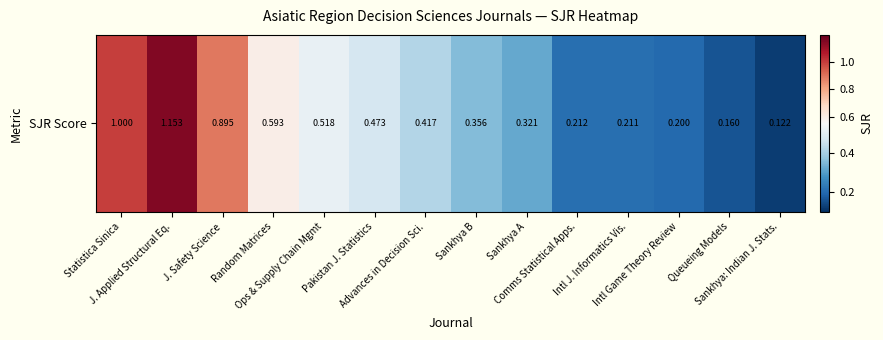

Reading left to right, transcribe all the data shown in this chart.

Statistica Sinica=1.0	J. Applied Structural Eq.=1.2	J. Safety Science=0.9	Random Matrices=0.6	Ops & Supply Chain Mgmt=0.5	Pakistan J. Statistics=0.5	Advances in Decision Sci.=0.4	Sankhya B=0.4	Sankhya A=0.3	Comms Statistical Apps.=0.2	Intl J. Informatics Vis.=0.2	Intl Game Theory Review=0.2	Queueing Models=0.2	Sankhya: Indian J. Stats.=0.1